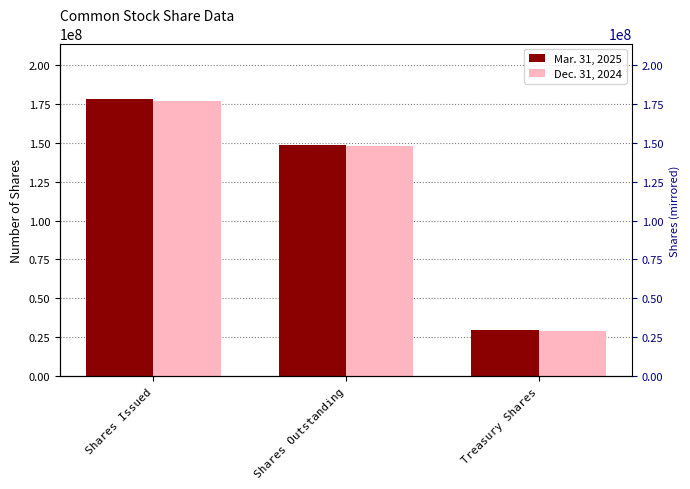

At which category is the sum across all series the highest?

Shares Issued